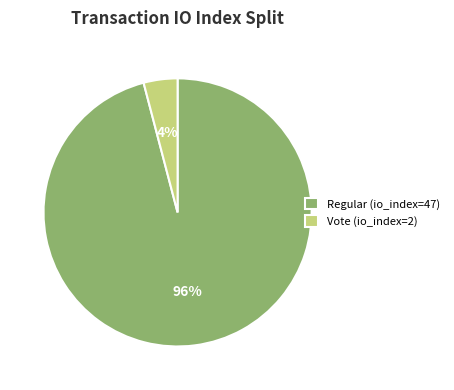

Which slice represents more than half of the pie?

Regular (io_index=47)